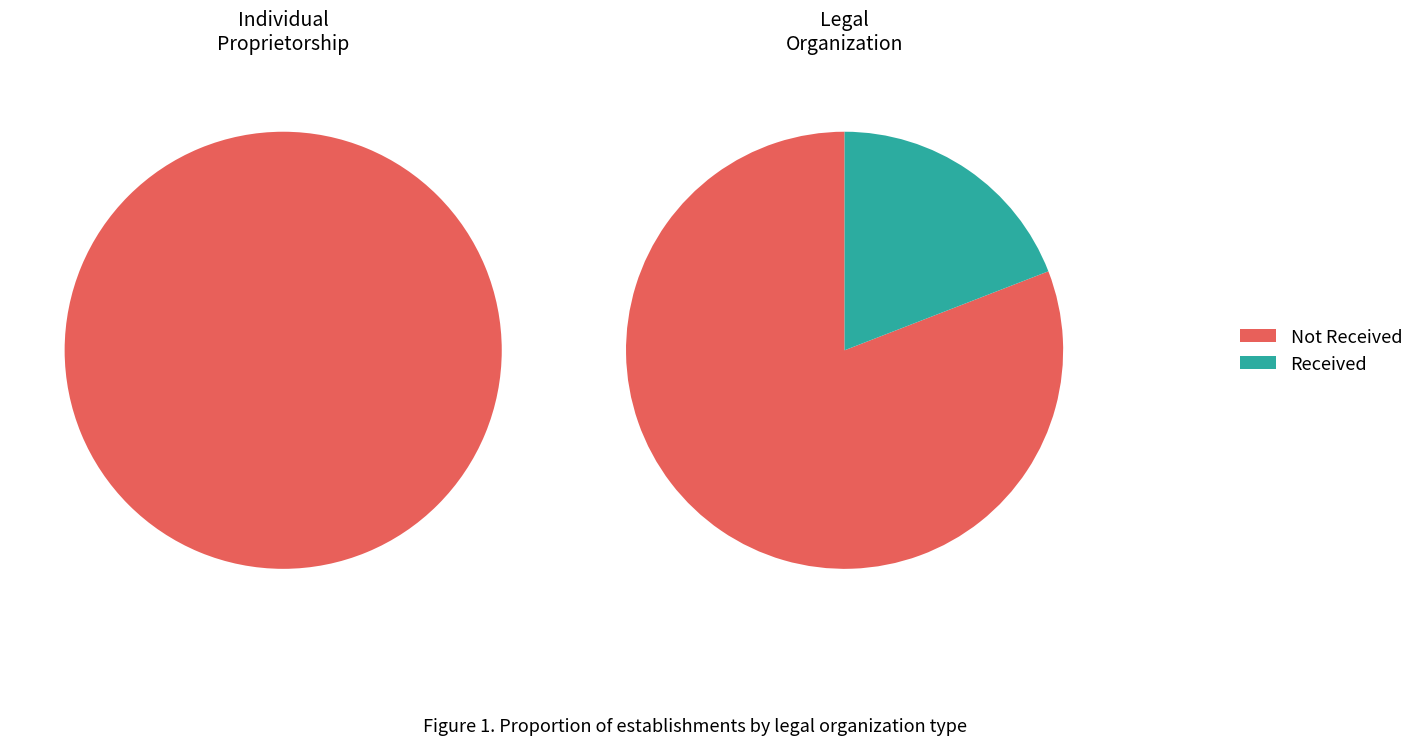

Which series has the widest spread of values?

Not Received